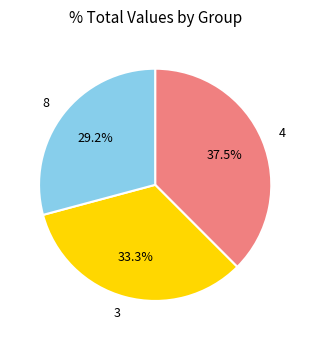

Rank the categories by value from highest to lowest.

4, 3, 8